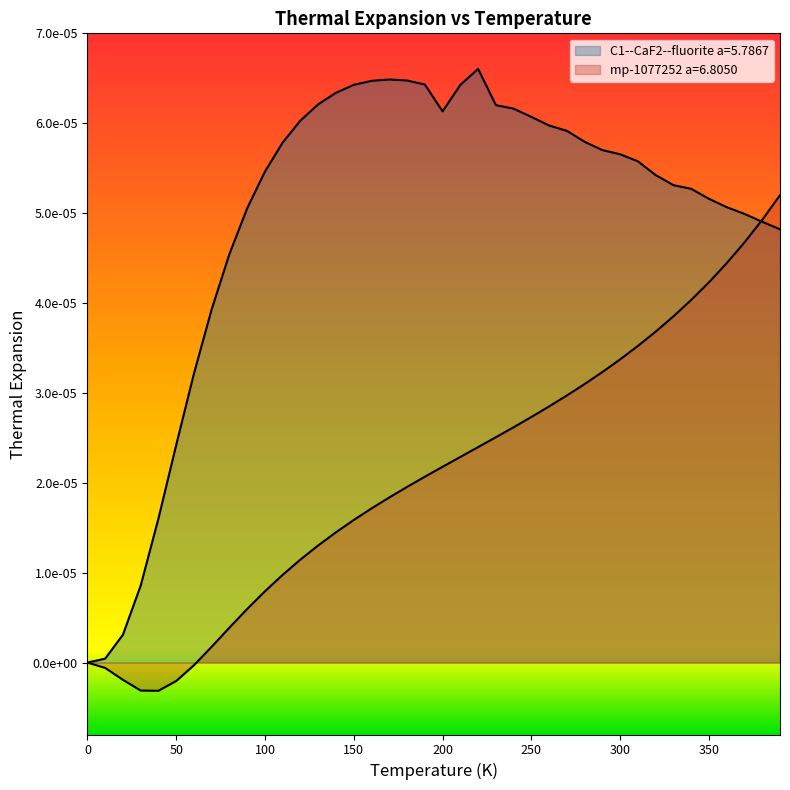

How many series are shown in this chart?

2